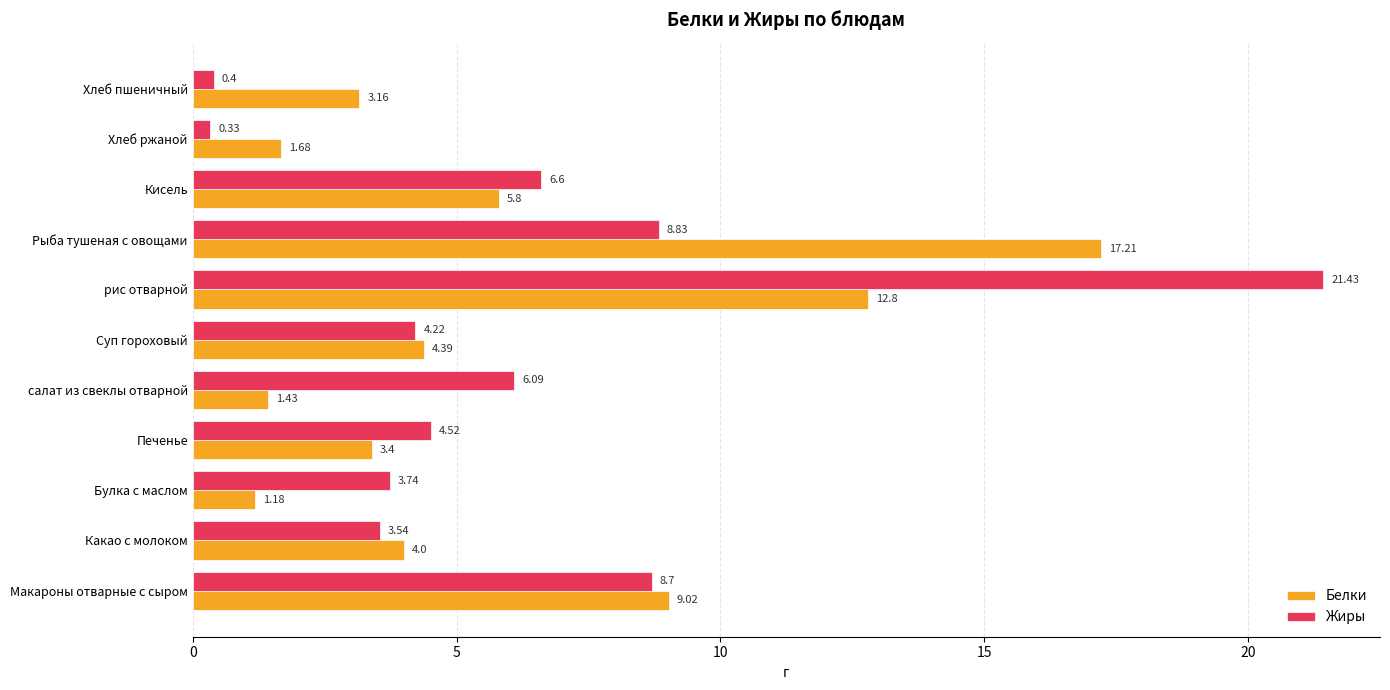

How many data points in Жиры are above 4?

7